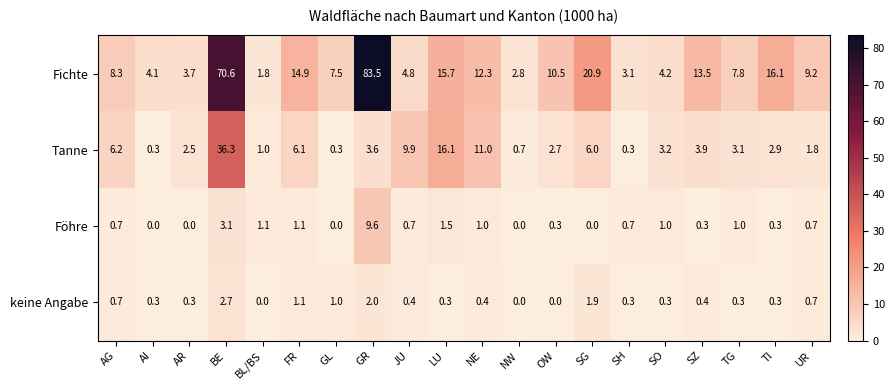

What is the sum of all Tanne values?

117.9